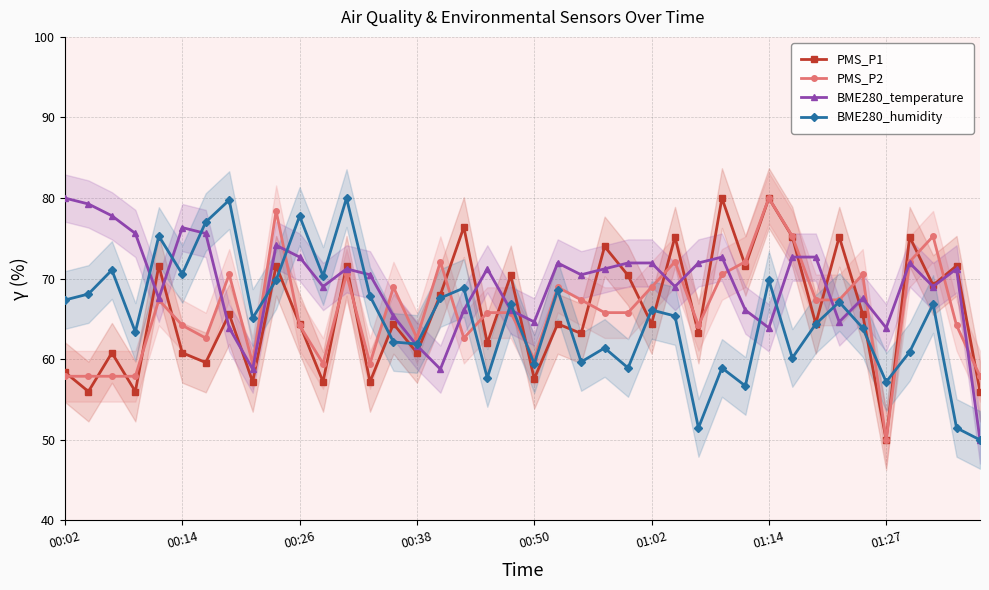

Is it true that BME280_temperature equals 72.0 at 01:02?

True